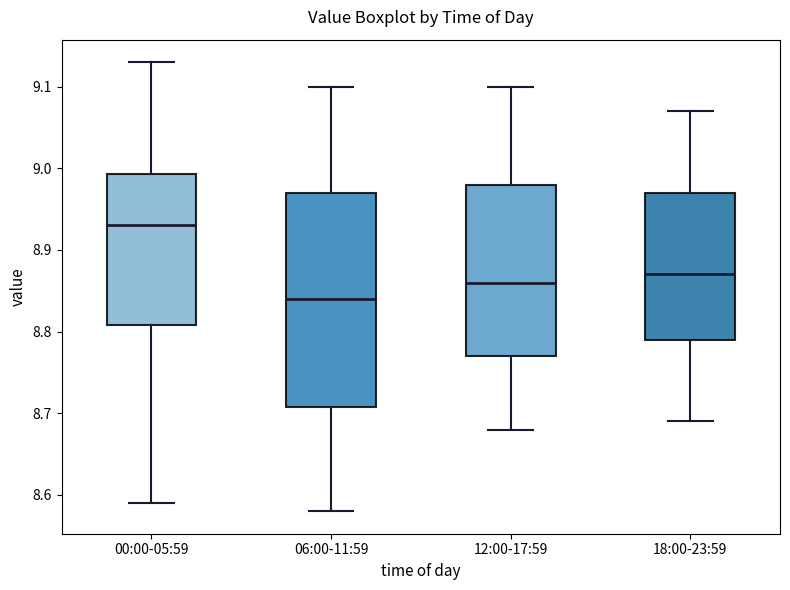

Reading left to right, read every box against the y-axis: the position of its median line, the range the box covers, and the ends of its whiskers. The values are not printed on the chart, so give them approximately, as read against the axis.

00:00-05:59: median 8.93, box 8.81 to 8.99, whiskers 8.59 to 9.13
06:00-11:59: median 8.84, box 8.71 to 8.97, whiskers 8.58 to 9.10
12:00-17:59: median 8.86, box 8.77 to 8.98, whiskers 8.68 to 9.10
18:00-23:59: median 8.87, box 8.79 to 8.97, whiskers 8.69 to 9.07